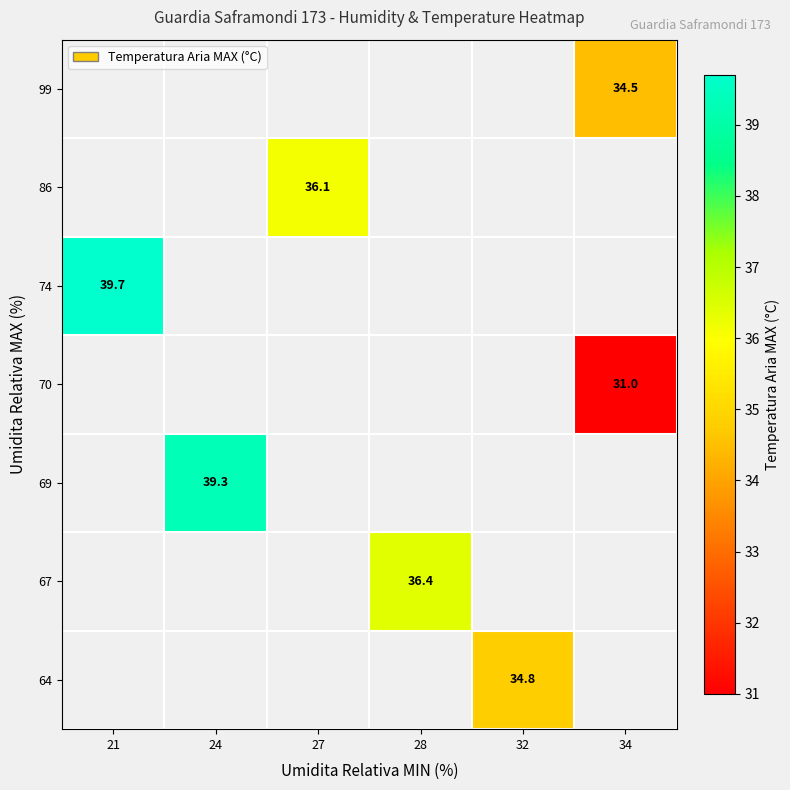

The value of 86 at 27 is 16.5. True or false?

False